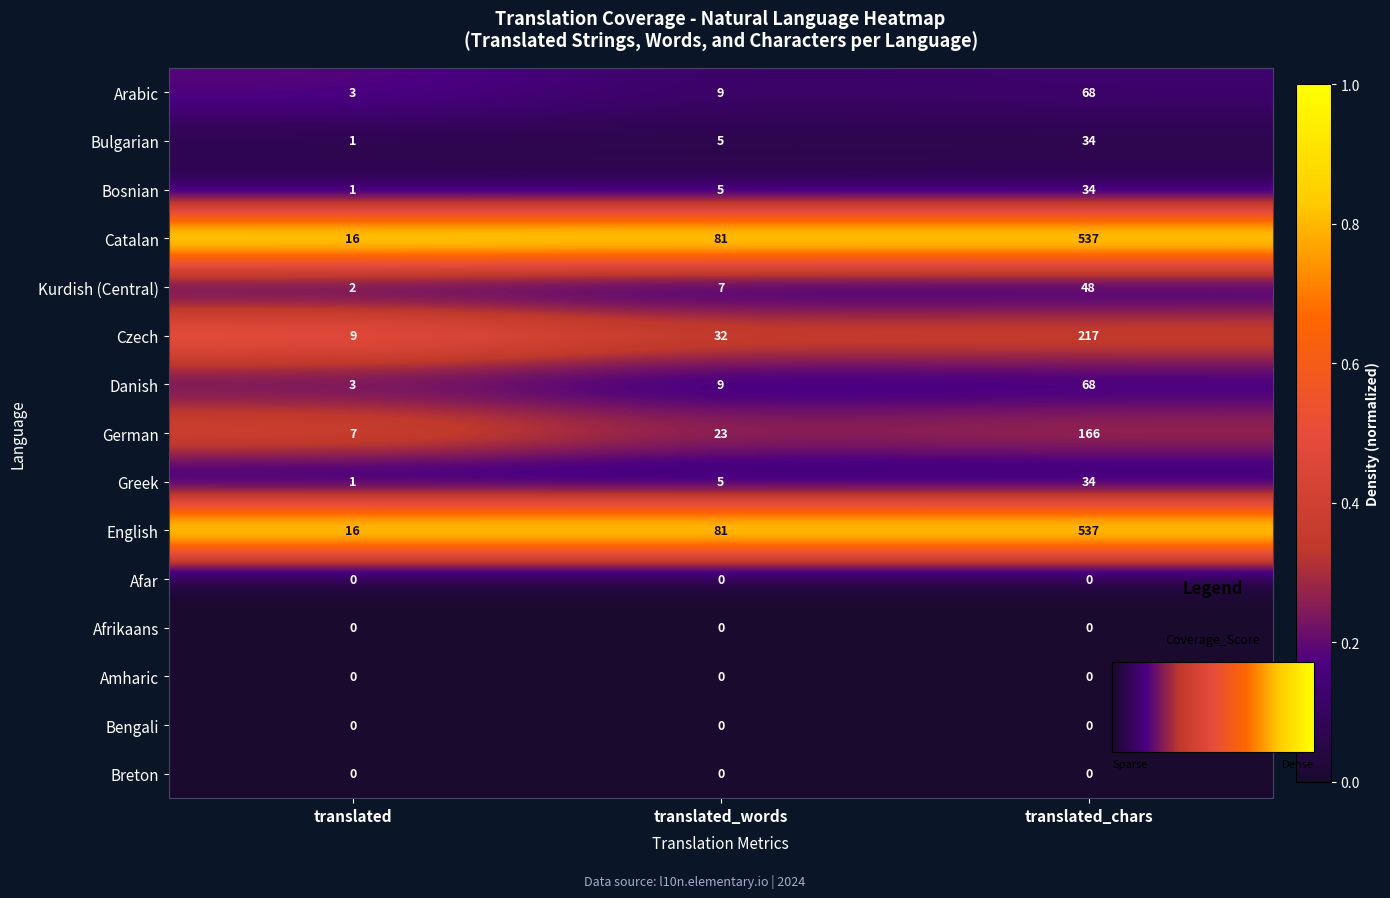

What is the lowest value of the German series?

7